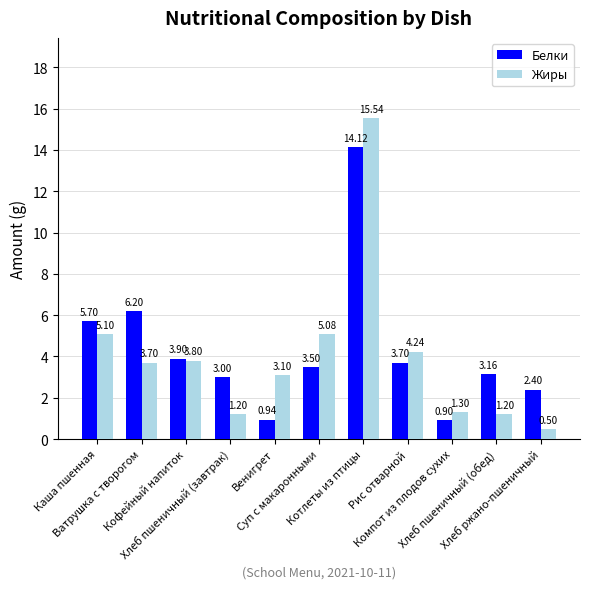

Which series has the largest total across all categories?

Белки